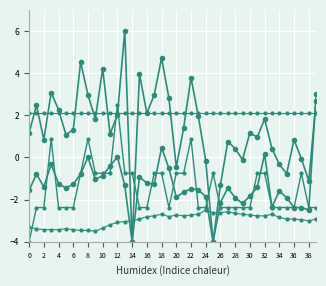

How many lines are shown in the chart?

5